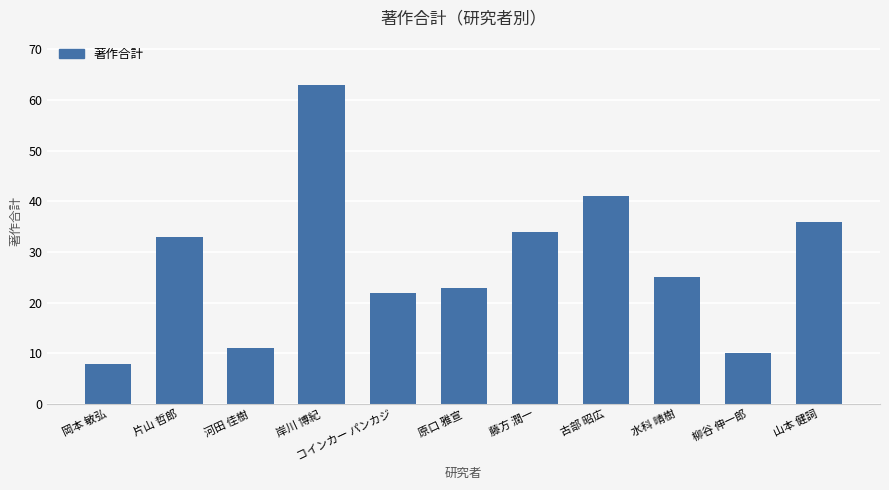

How many distinct data groups are displayed?

1